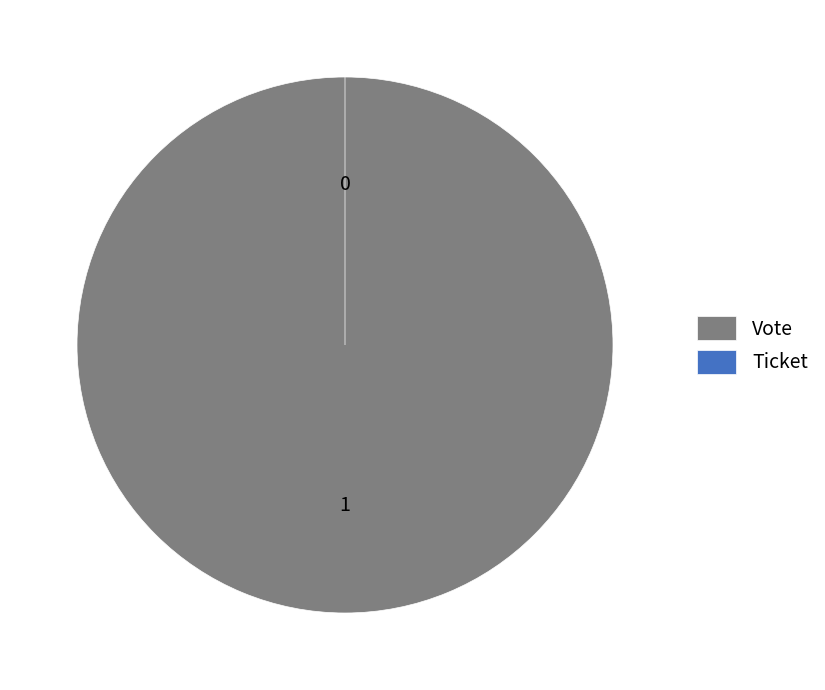

Which slice is the smallest?

Ticket